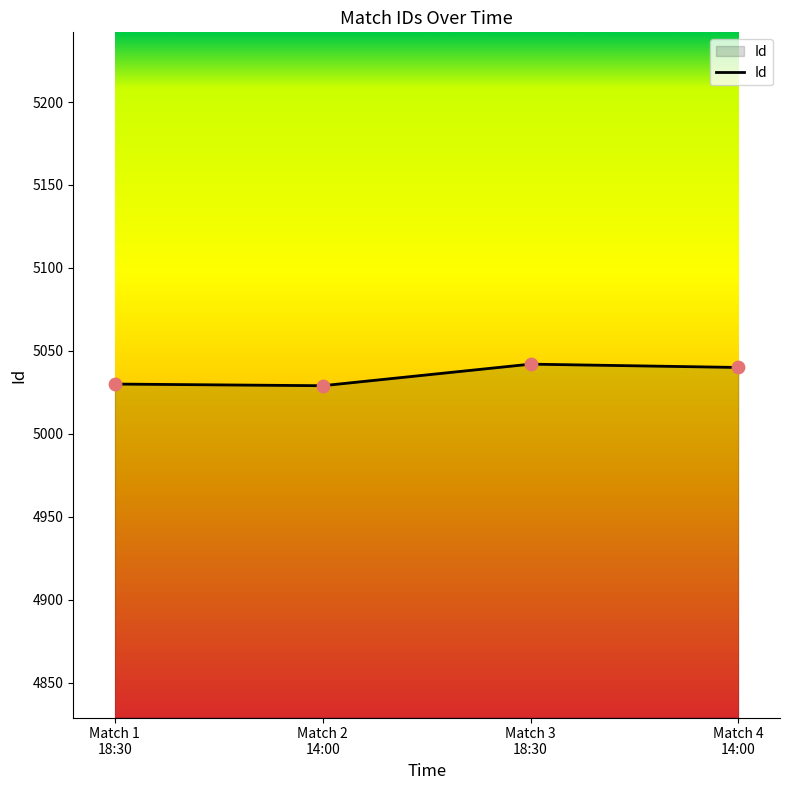

Between Match 3
18:30 and Match 1
18:30, which is larger?

Match 3
18:30